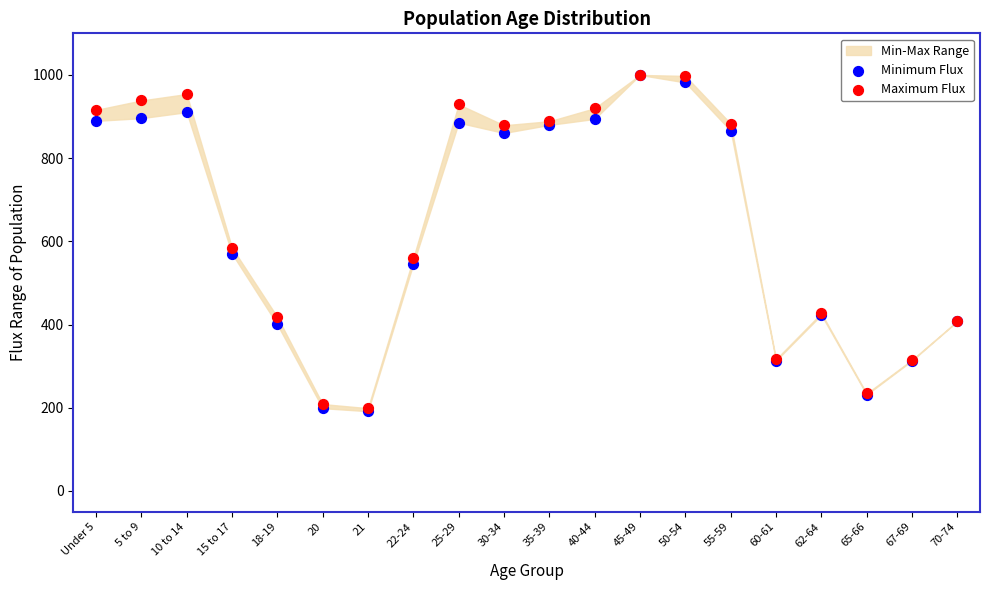

In the Maximum Flux series, what Y value is closest to 599?

584.9